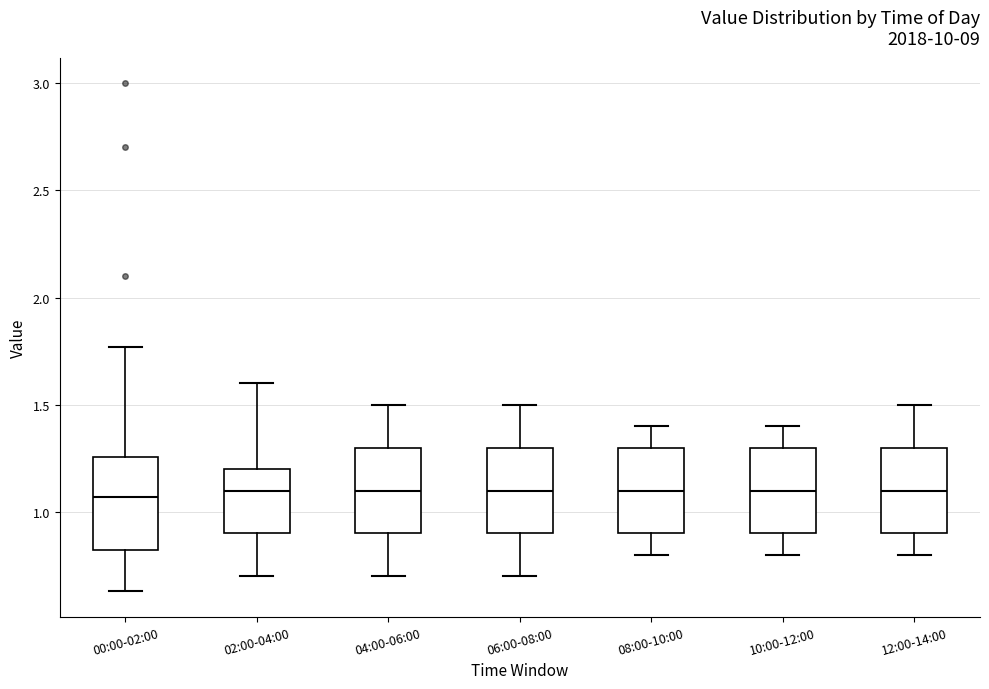

Reading left to right, read every box against the y-axis: the position of its median line, the range the box covers, and the ends of its whiskers. The values are not printed on the chart, so give them approximately, as read against the axis.

00:00-02:00: median 1.05, box 0.80 to 1.25, whiskers 0.65 to 1.75
02:00-04:00: median 1.10, box 0.90 to 1.20, whiskers 0.70 to 1.60
04:00-06:00: median 1.10, box 0.90 to 1.30, whiskers 0.70 to 1.50
06:00-08:00: median 1.10, box 0.90 to 1.30, whiskers 0.70 to 1.50
08:00-10:00: median 1.10, box 0.90 to 1.30, whiskers 0.80 to 1.40
10:00-12:00: median 1.10, box 0.90 to 1.30, whiskers 0.80 to 1.40
12:00-14:00: median 1.10, box 0.90 to 1.30, whiskers 0.80 to 1.50